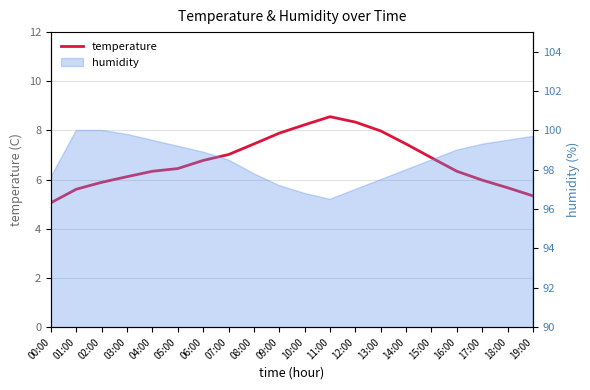

What is the difference between the values at 14:00 and 01:00?

1.8